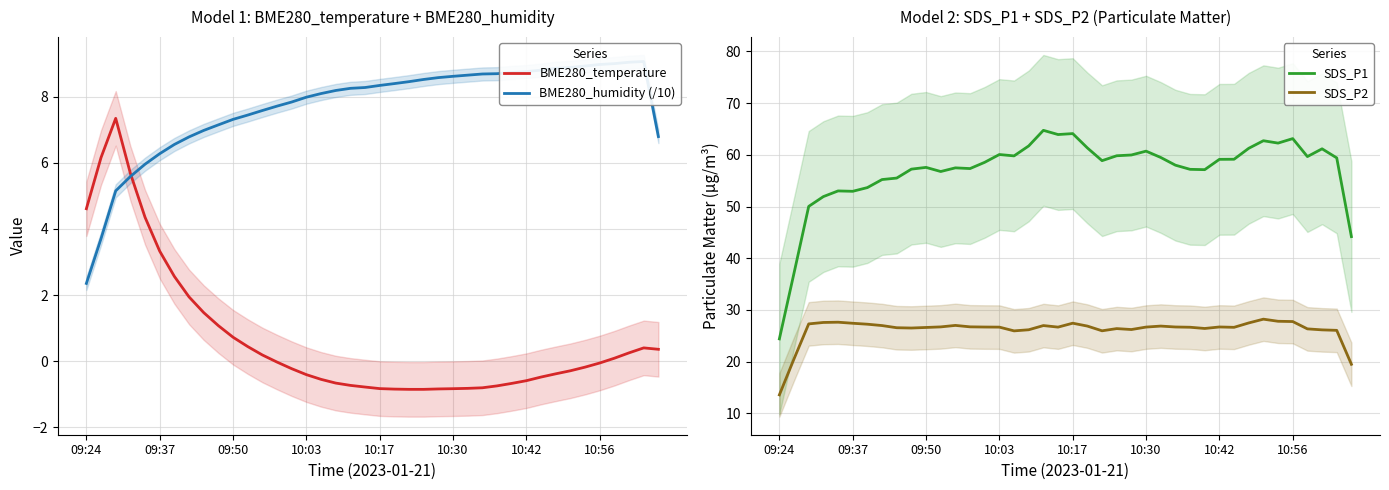

What is the highest value of the BME280_temperature series?

7.3